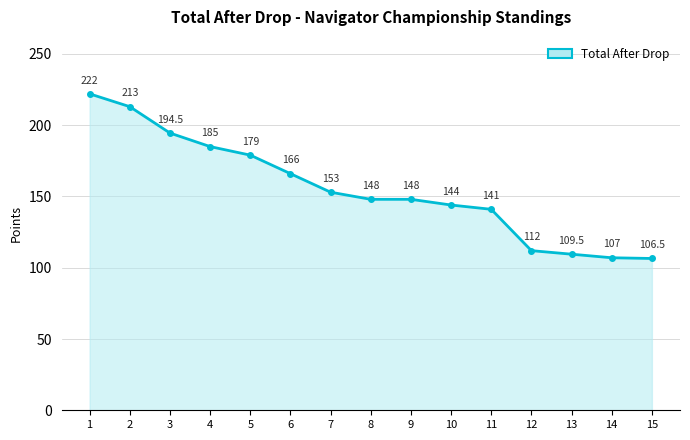

What is the change in value from 7 to 12?

-41.0